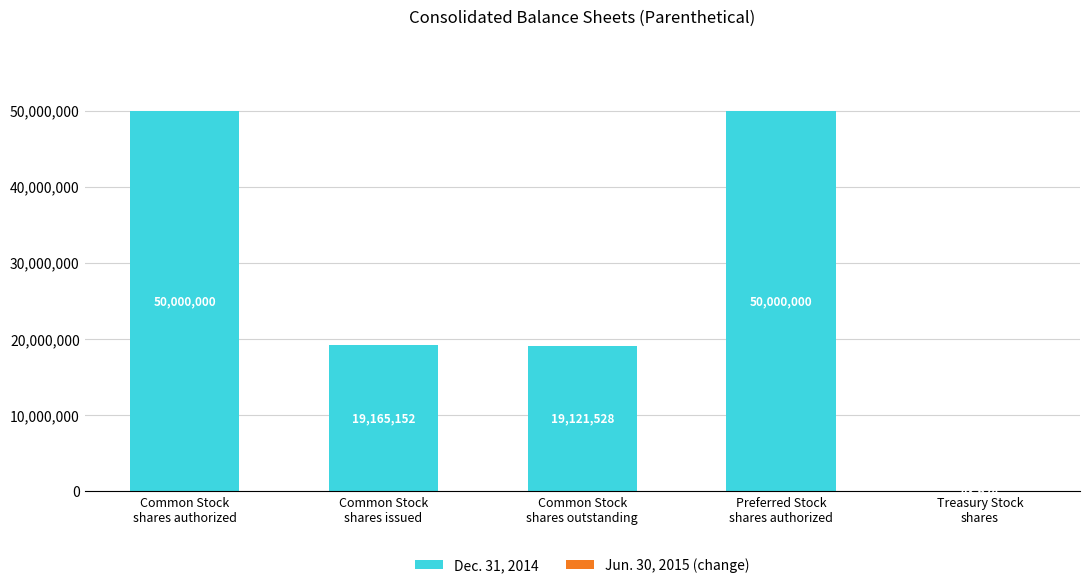

What is the sum of all values?

138330304